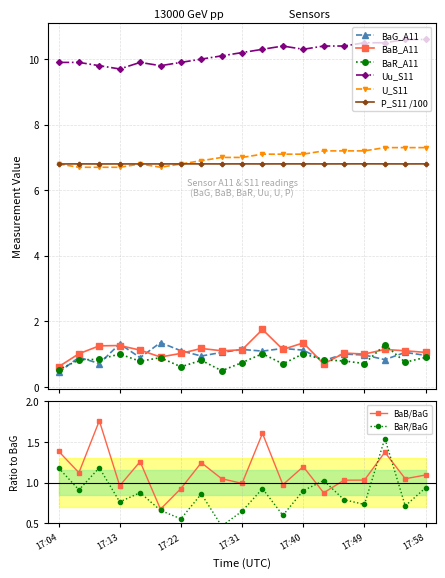

What is the minimum value shown in the chart?

0.4